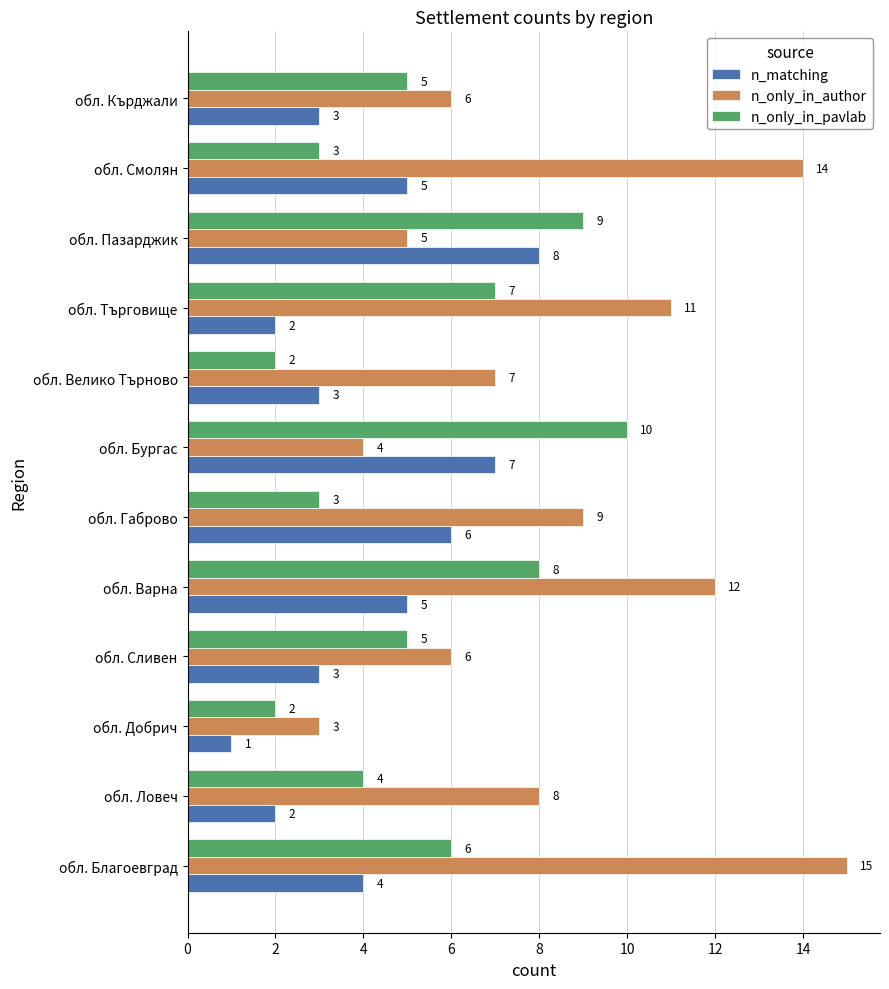

Count the n_matching values in the range 3 to 6.

7